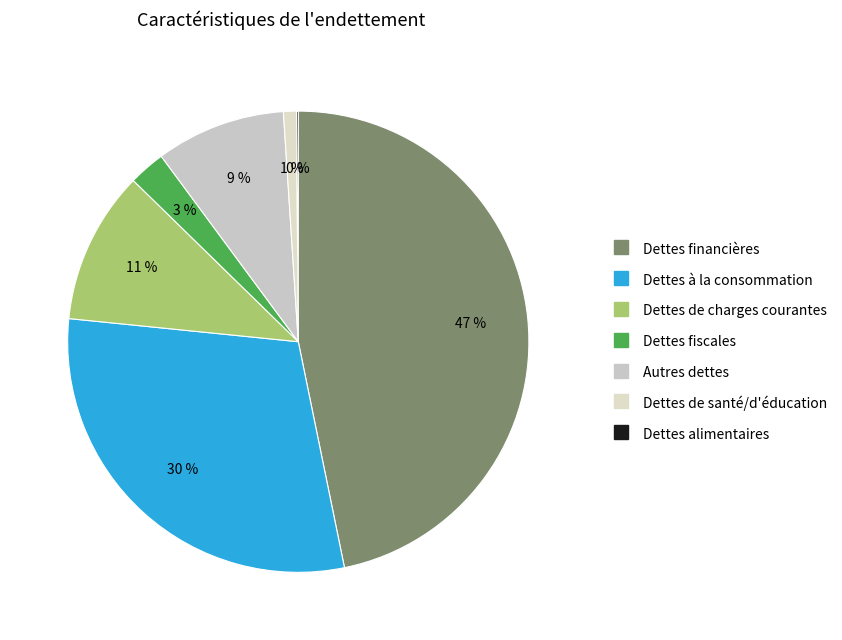

To the nearest percent, what is the difference between the largest and smallest slice percentages?

47%